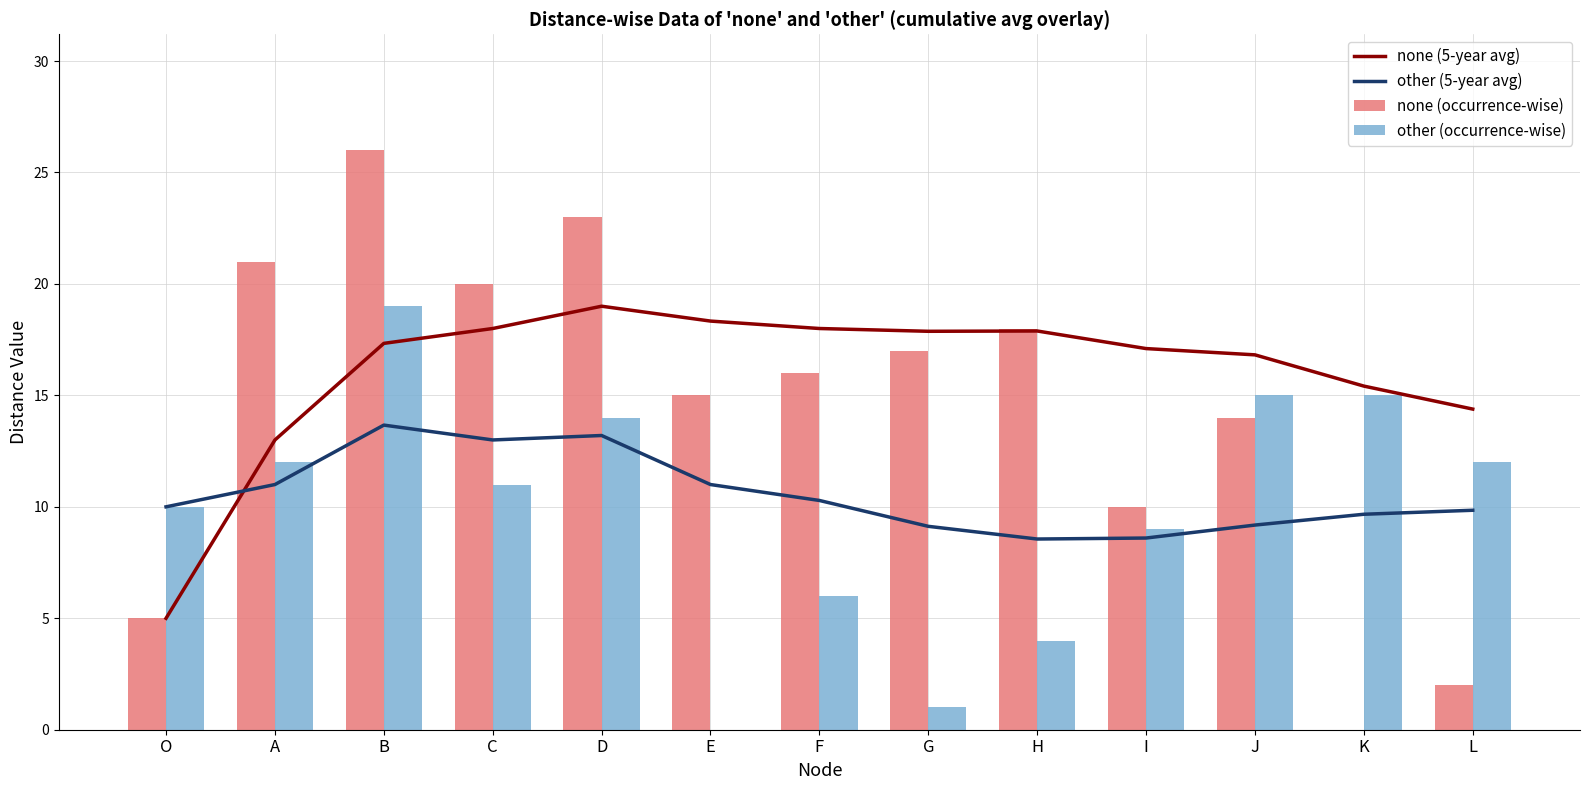

What is the difference between the none (occurrence-wise) values at O and L?

3